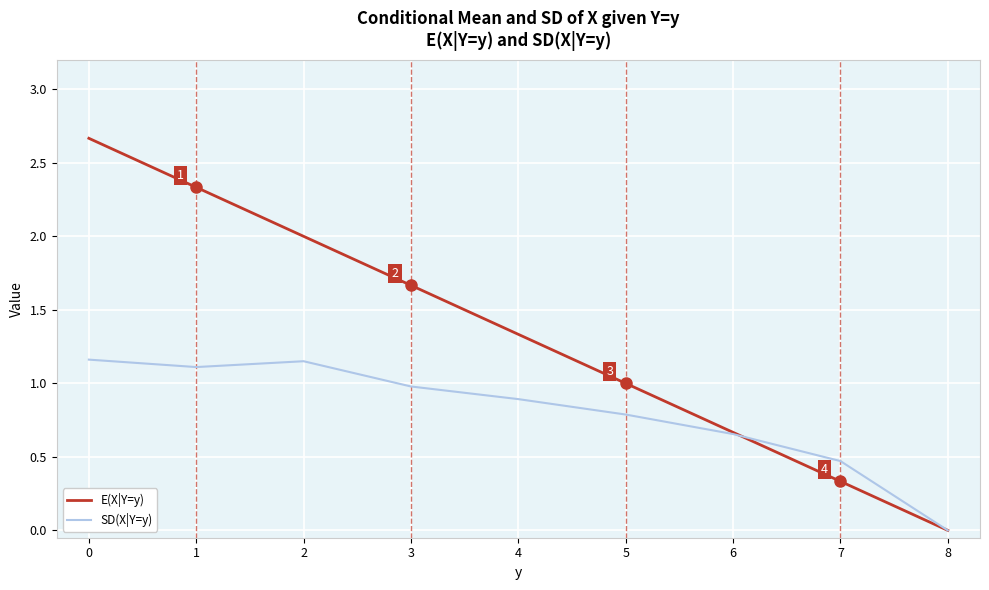

How many values in SD(X|Y=y) are above zero?

8